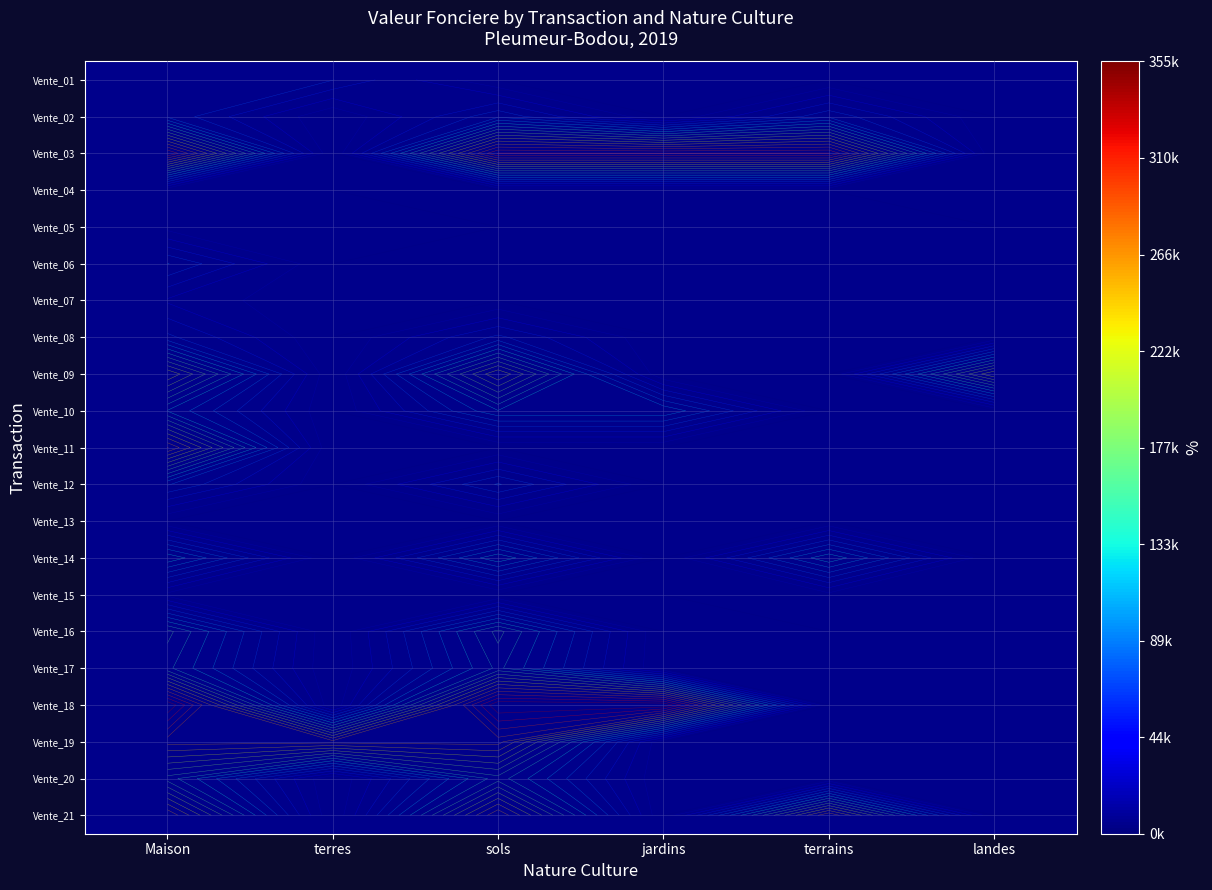

Between terrains and terres, which is larger?

terres